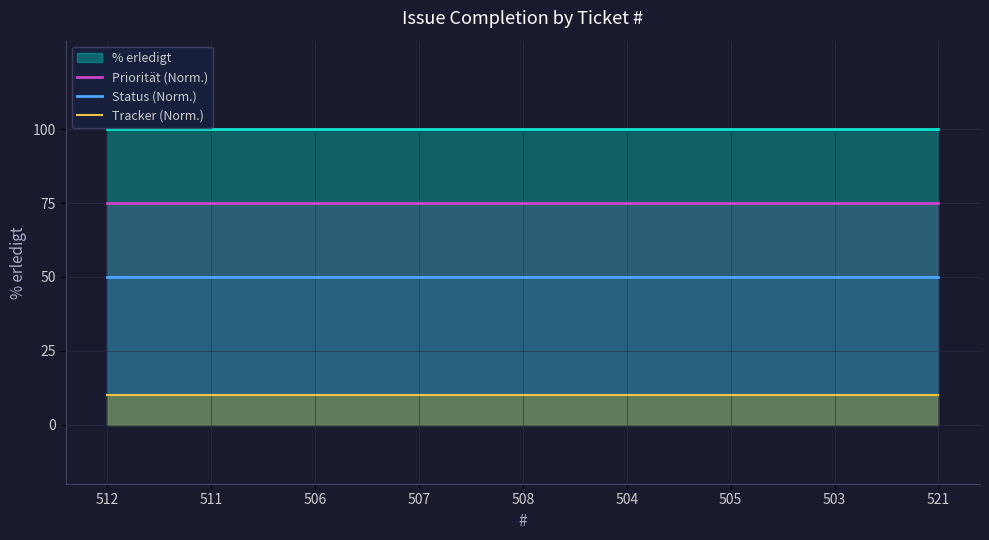

What is the minimum value for Priorität (Norm.)?

75